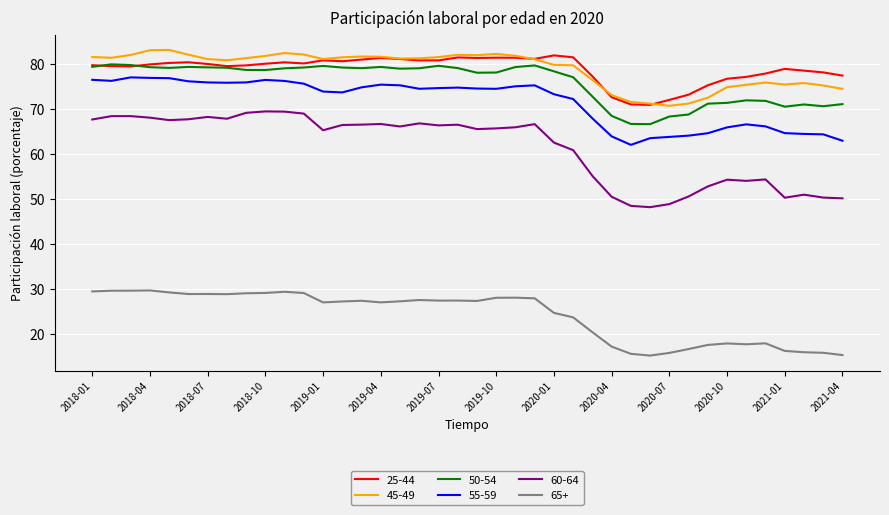

What is the highest value of the 60-64 series?

69.5